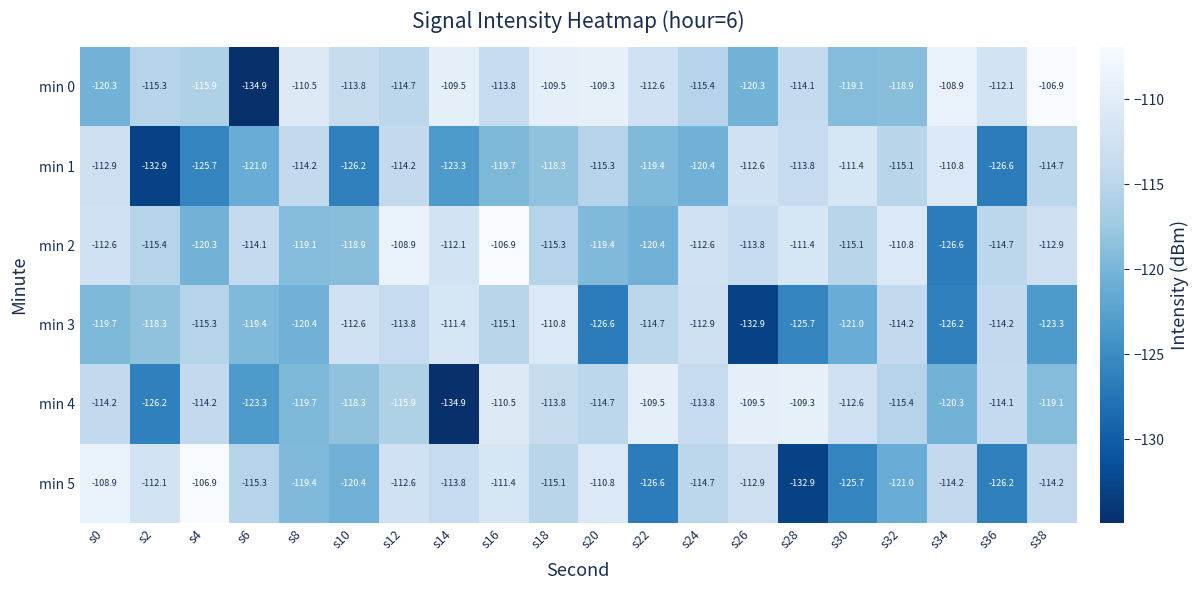

The min 3 series shows -67.7 at s22. True or false?

False